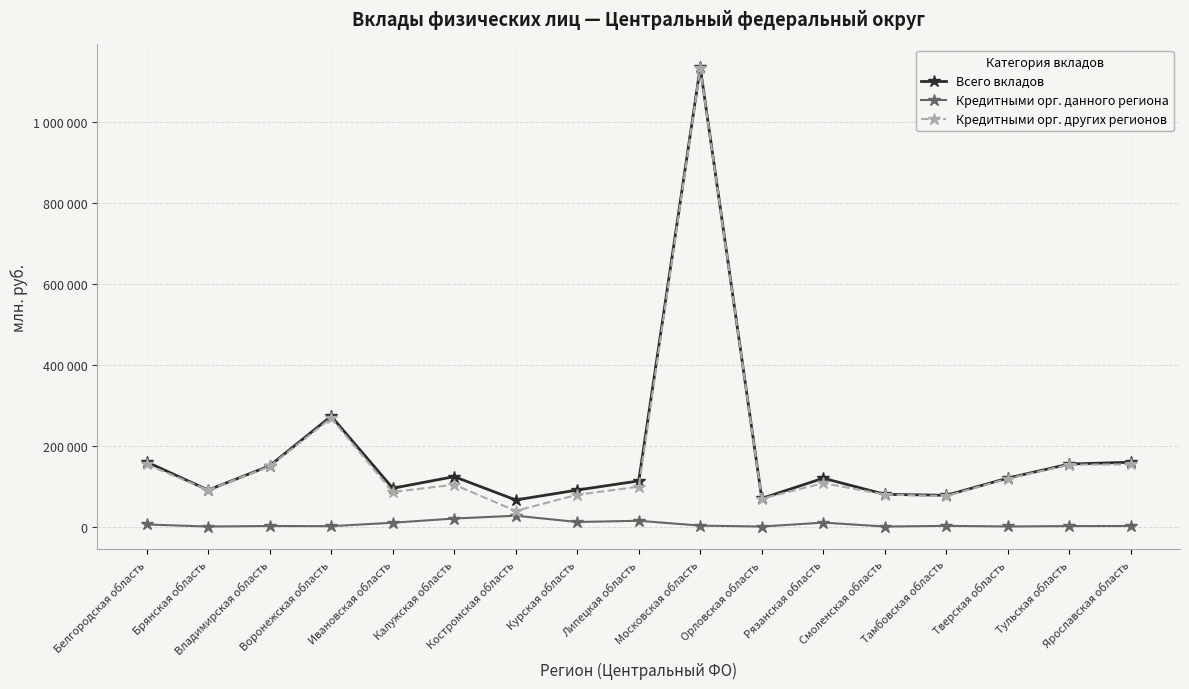

What is the spread (max minus min) of values at Белгородская область?

154658